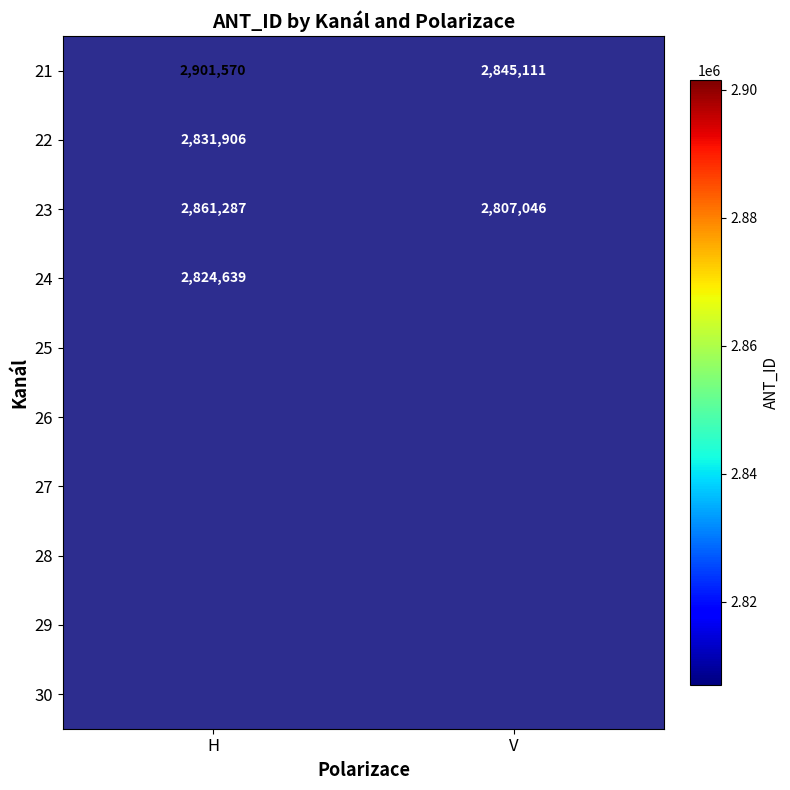

How many data points does each series have?

2